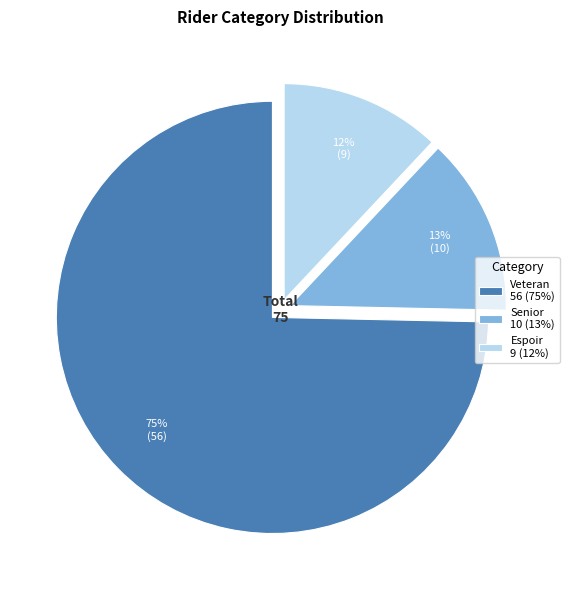

Does Senior account for over 50% of the chart?

No